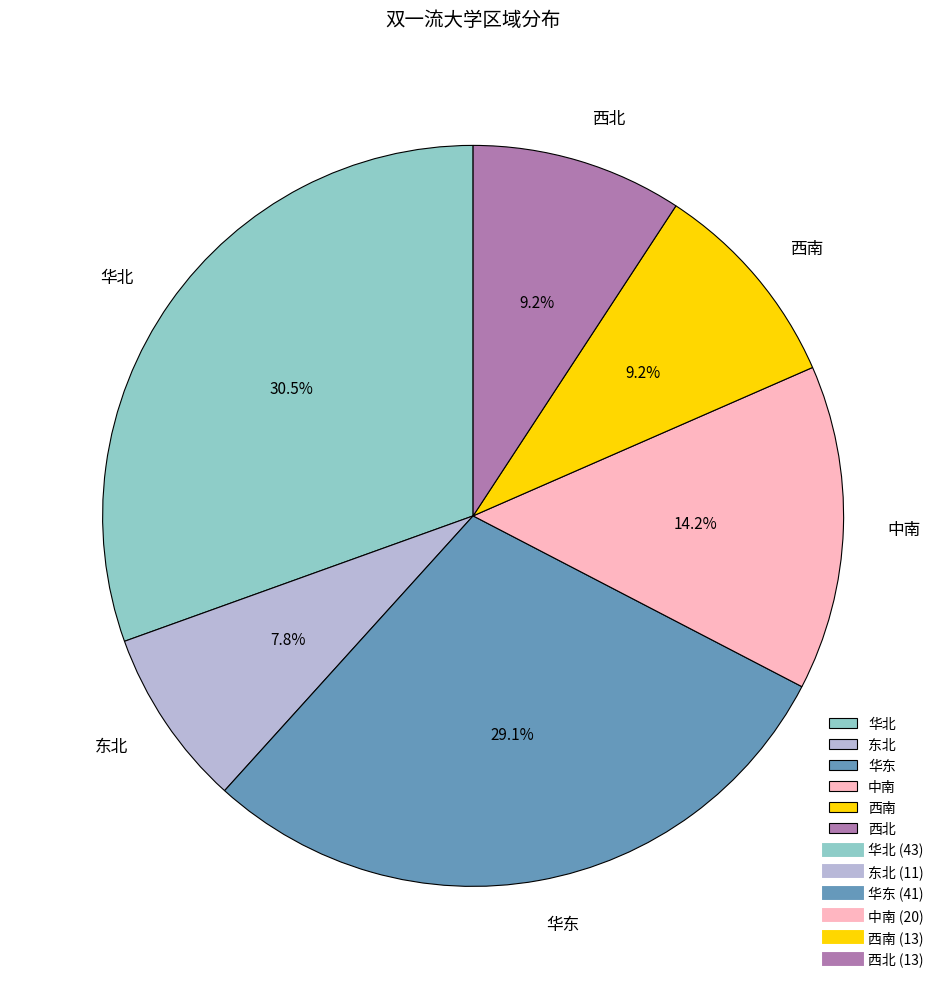

Is there any slice that represents more than half of the pie?

No